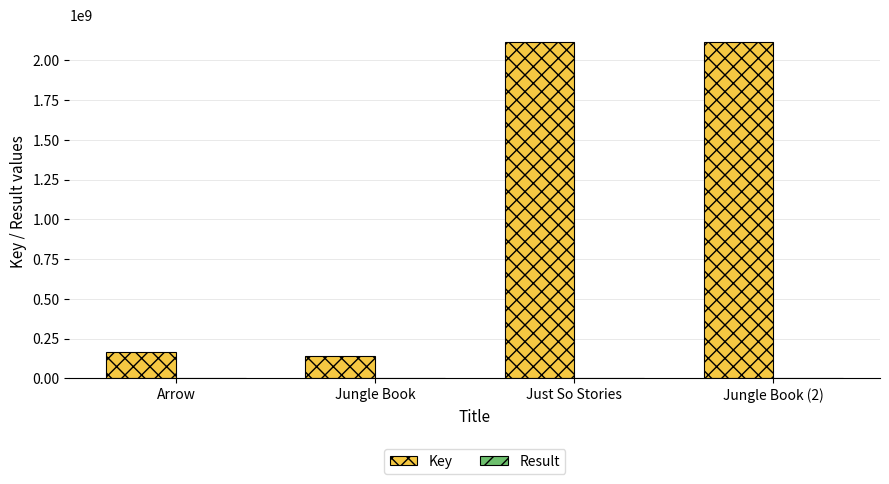

What is the greatest value displayed?

2117870764